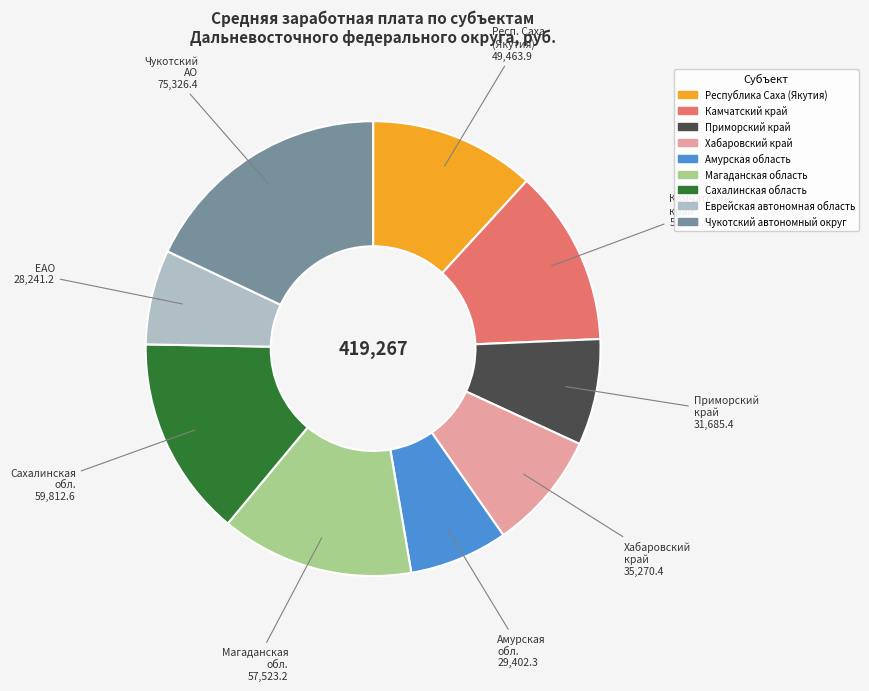

How many segments does this pie chart have?

9